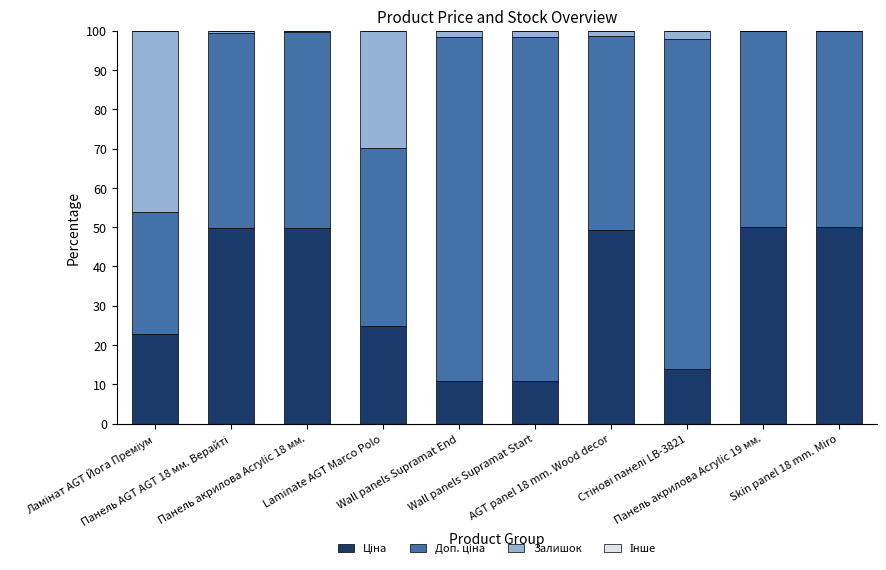

Are the bars horizontal?

No